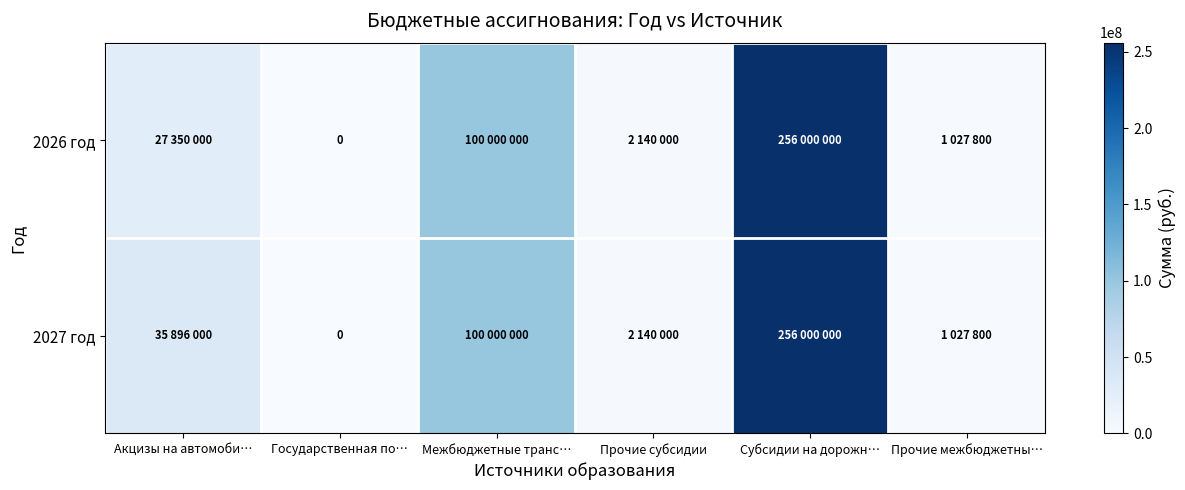

Which series has the largest range (max minus min)?

2026 год